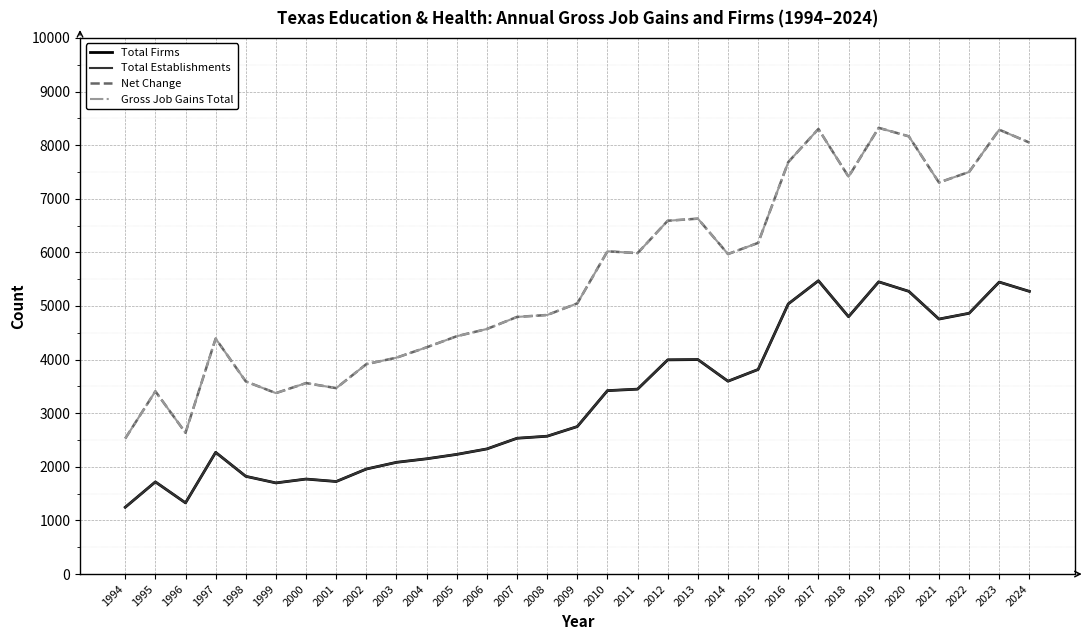

Is this an area chart (filled region under the line)?

No